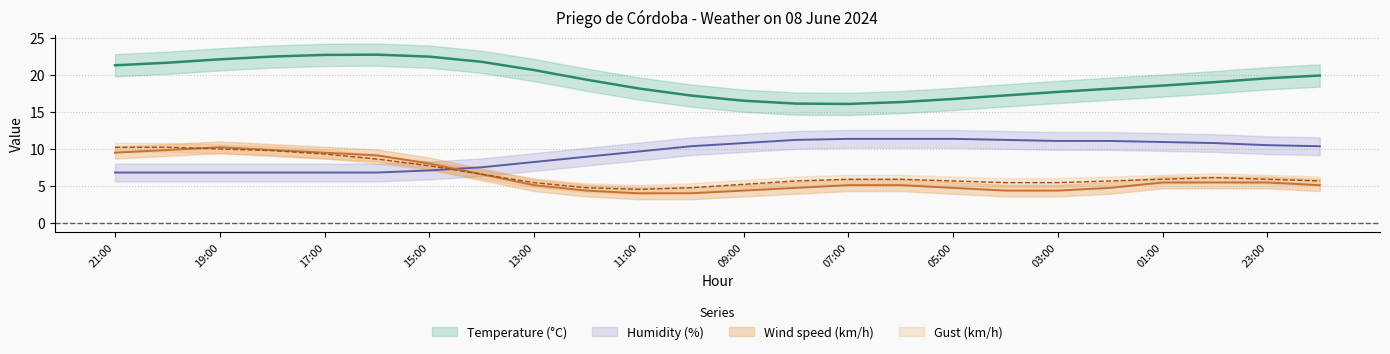

What is the sum of all Humidity (%) values?

224.9